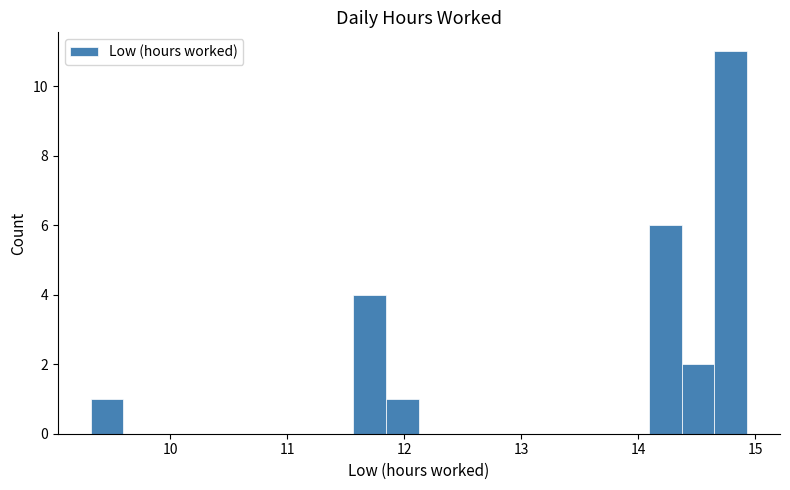

Read against the x-axis, roughly where is the centre of the tallest bar?

14.8